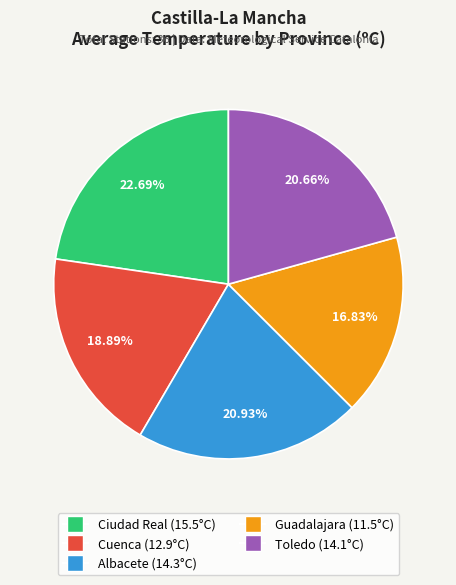

Is there a majority slice in this chart?

No